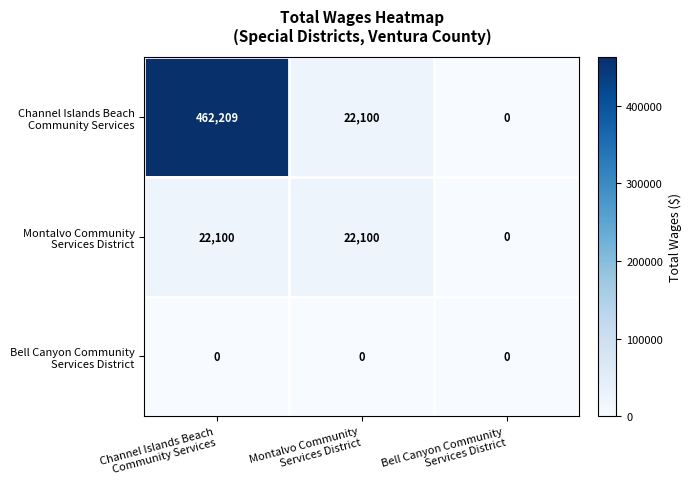

Which series has the largest total across all categories?

Channel Islands Beach Community Services